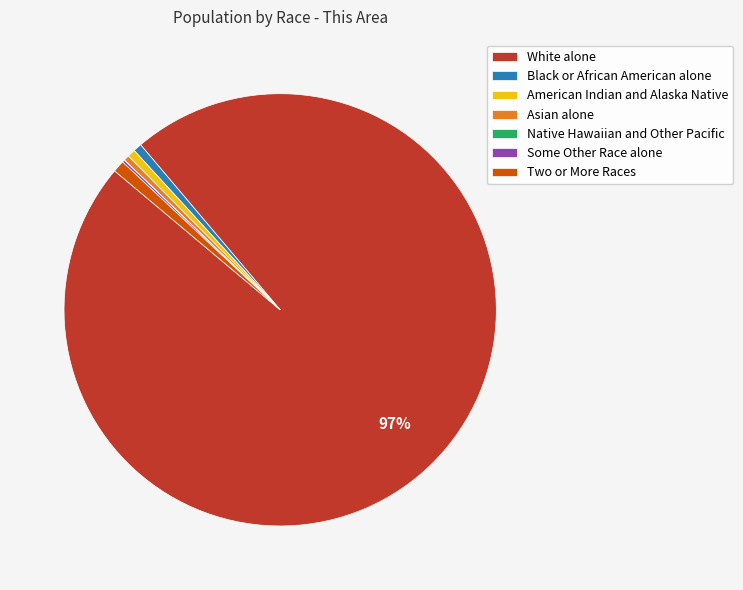

Is the sum of Asian alone and White alone greater than half?

Yes